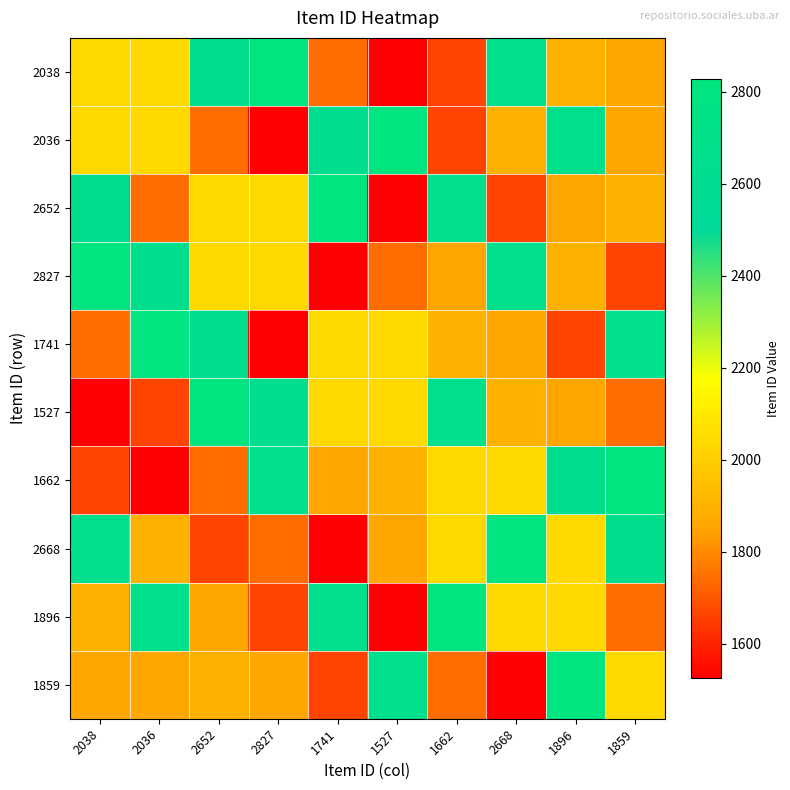

Reading right to left, extract all data points from this chart.

2038: 1859=1859	1896=1896	2668=2668	1662=1662	1527=1527	1741=1741	2827=2827	2652=2652	2036=2036	2038=2038
2036: 1859=1859	1896=2668	2668=1896	1662=1662	1527=2827	1741=2652	2827=1527	2652=1741	2036=2038	2038=2036
2652: 1859=1896	1896=1859	2668=1662	1662=2668	1527=1527	1741=2827	2827=2036	2652=2038	2036=1741	2038=2652
2827: 1859=1662	1896=1896	2668=2668	1662=1859	1527=1741	1741=1527	2827=2038	2652=2036	2036=2652	2038=2827
1741: 1859=2668	1896=1662	2668=1859	1662=1896	1527=2036	1741=2038	2827=1527	2652=2652	2036=2827	2038=1741
1527: 1859=1741	1896=1859	2668=1896	1662=2668	1527=2038	1741=2036	2827=2652	2652=2827	2036=1662	2038=1527
1662: 1859=2827	1896=2652	2668=2036	1662=2038	1527=1896	1741=1859	2827=2668	2652=1741	2036=1527	2038=1662
2668: 1859=2652	1896=2038	2668=2827	1662=2036	1527=1859	1741=1527	2827=1741	2652=1662	2036=1896	2038=2668
1896: 1859=1741	1896=2036	2668=2038	1662=2827	1527=1527	1741=2668	2827=1662	2652=1859	2036=2668	2038=1896
1859: 1859=2038	1896=2827	2668=1527	1662=1741	1527=2668	1741=1662	2827=1859	2652=1896	2036=1859	2038=1859